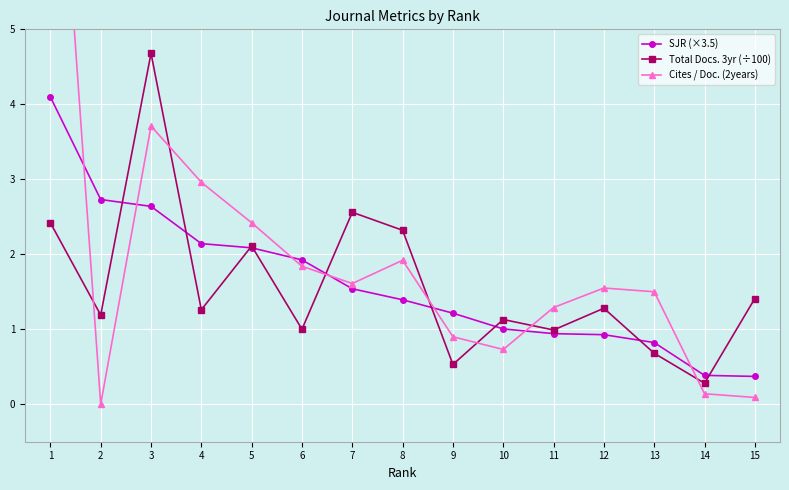

At which category does Total Docs. 3yr (÷100) reach its first local valley?

2